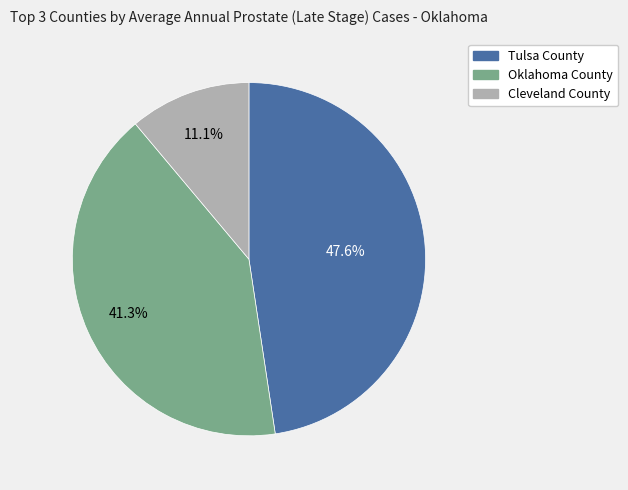

Rank the categories by value from highest to lowest.

Tulsa County, Oklahoma County, Cleveland County